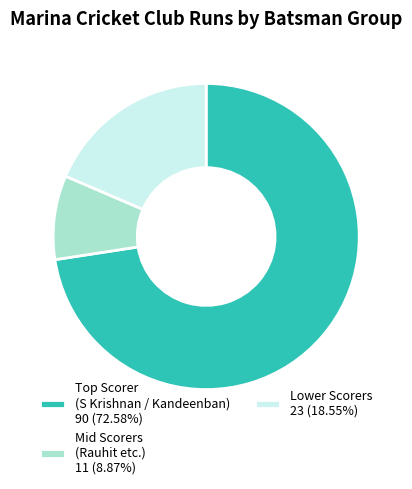

How many slices are in this pie chart?

3